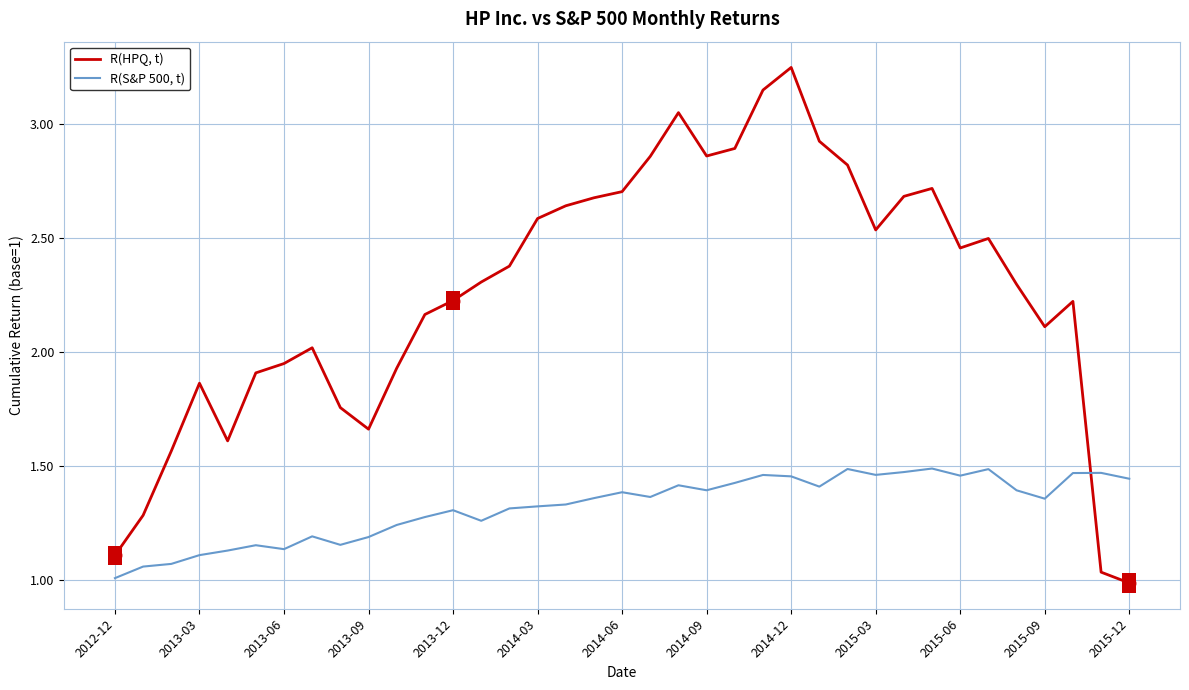

Which series has the largest total across all categories?

R(HPQ, t)